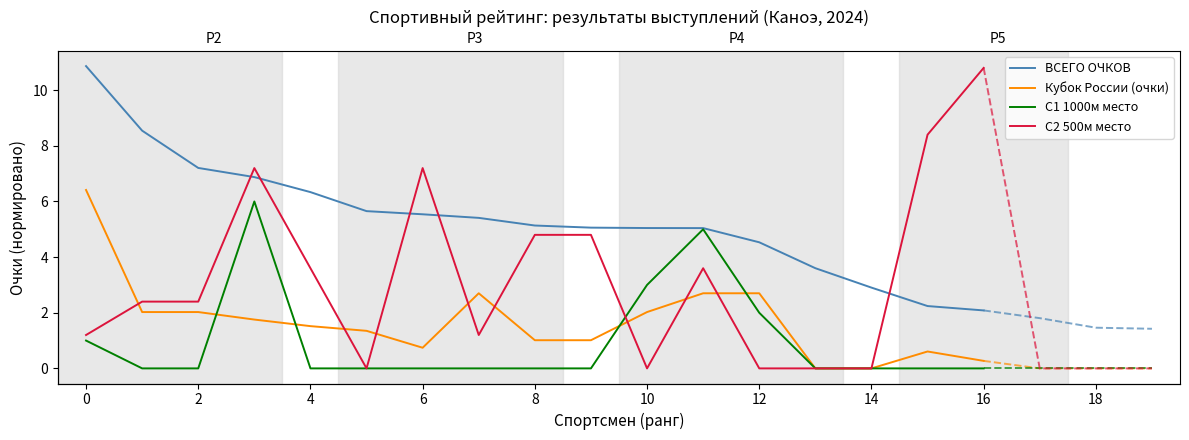

Which series has the largest range (max minus min)?

С2 500м место